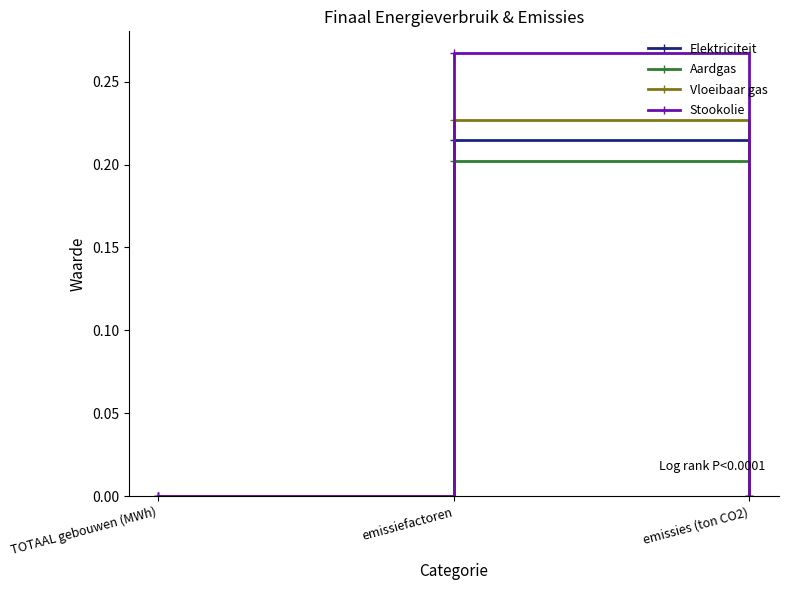

The value of Aardgas at TOTAAL gebouwen (MWh) is 0.0. True or false?

True